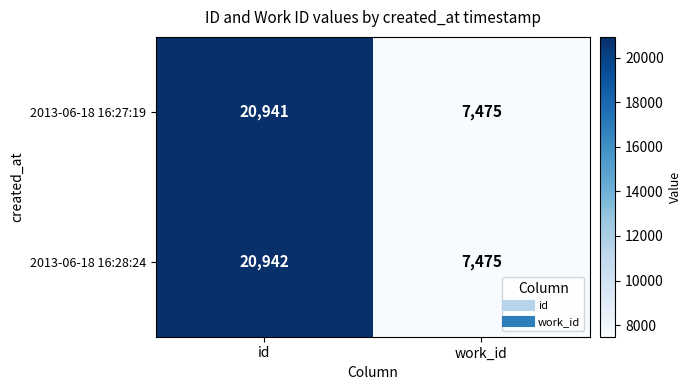

At how many categories does at least one series exceed 7659?

1